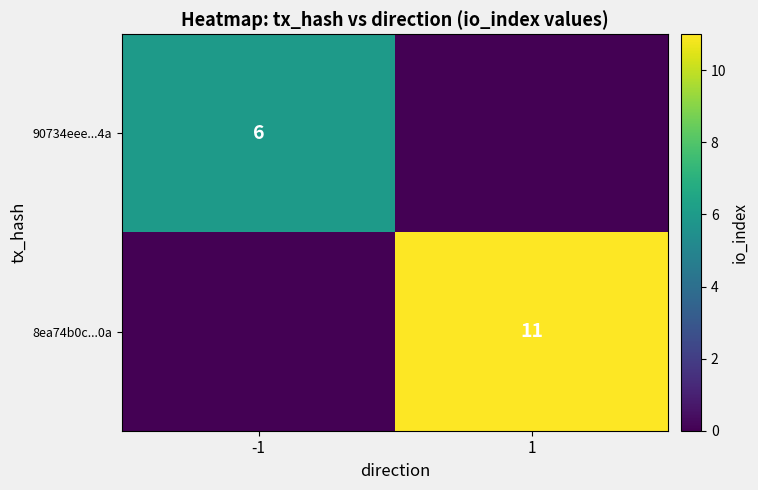

Is it true that 8ea74b0c...0a equals 7 at 1?

False